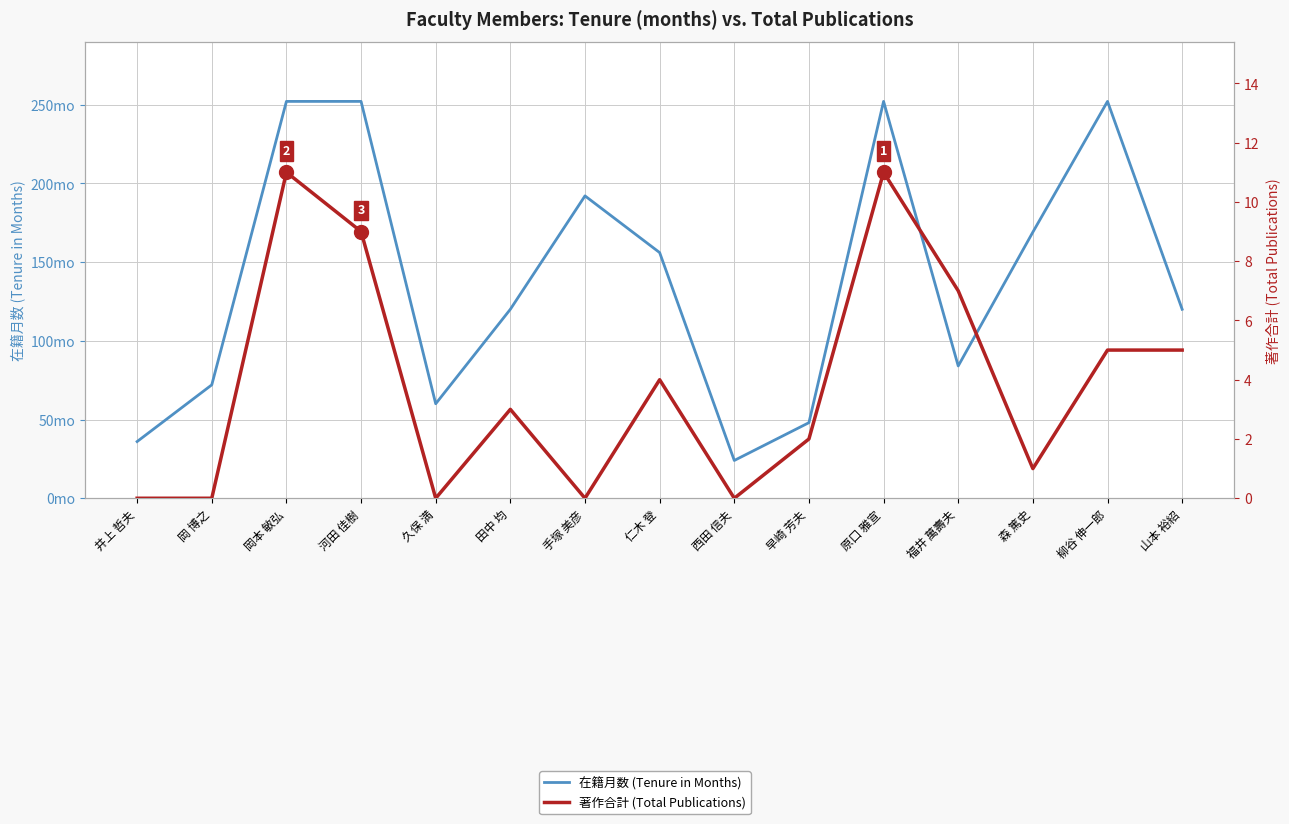

True or false: 在籍月数 (Tenure in Months) and 著作合計 (Total Publications) cross at least once.

False